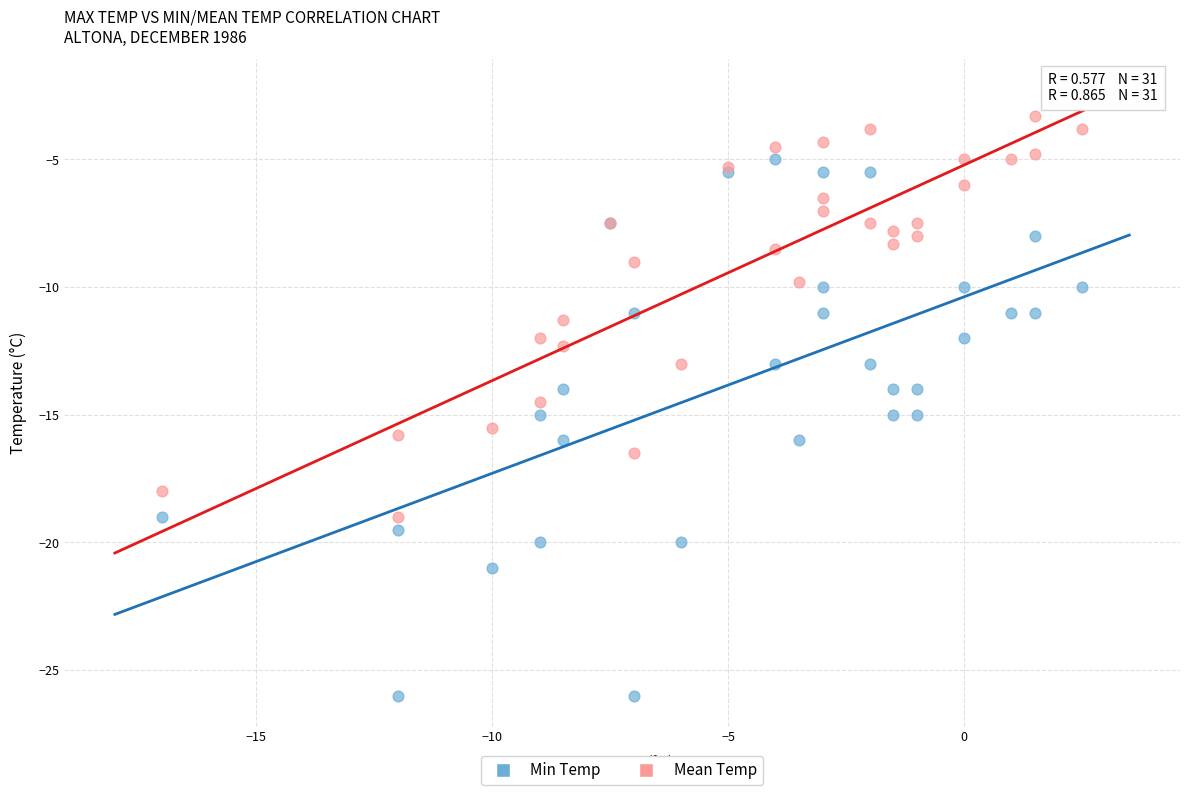

Which series has the largest Y range (max minus min)?

Min Temp